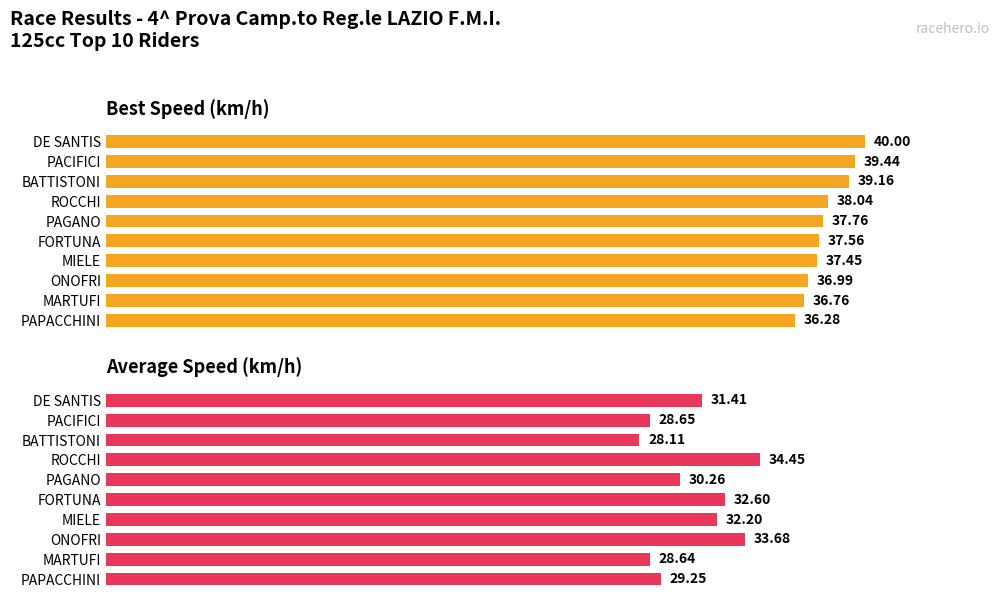

What is the minimum value for Best Speed (km/h)?

36.3